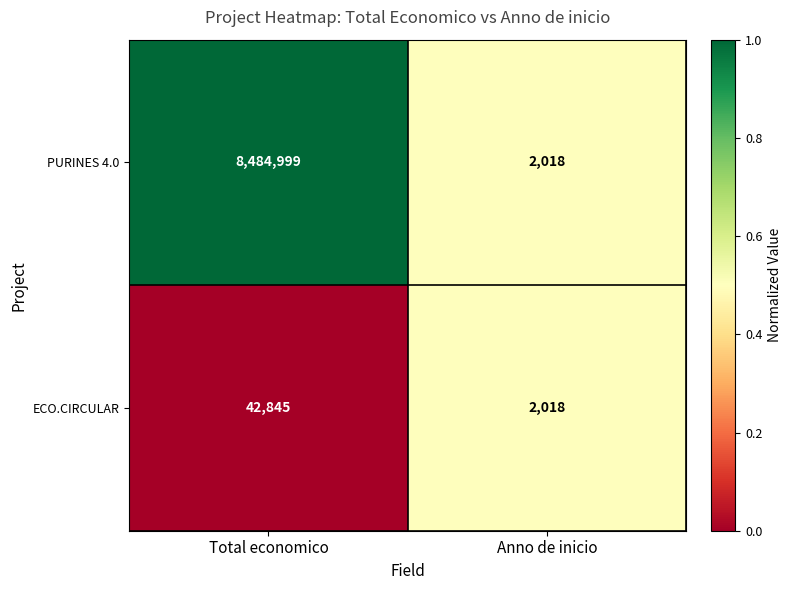

Which category has the highest value in the ECO.CIRCULAR series?

Total economico